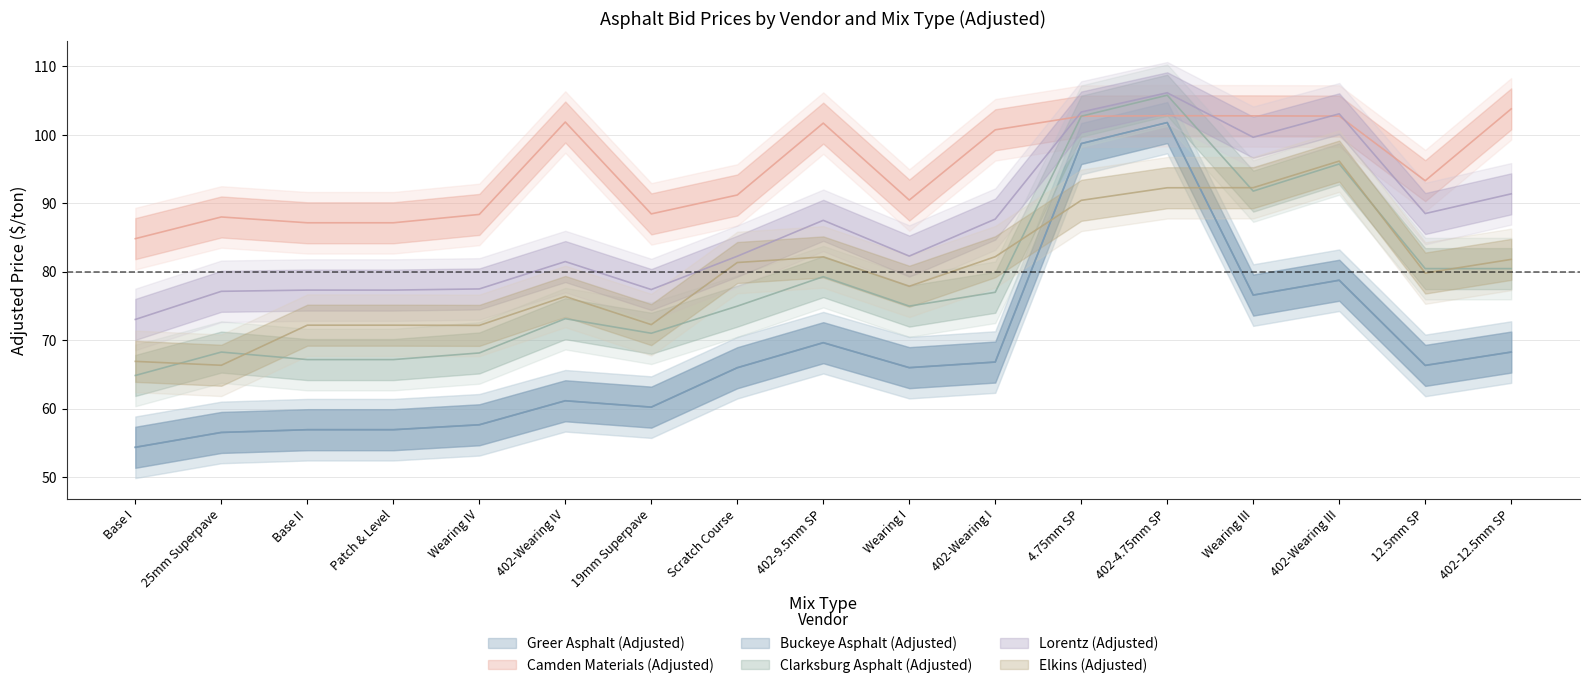

Reading left to right, what are all the values shown in this chart?

Greer Asphalt (Adjusted): 54.3	56.5	56.9	56.9	57.6	61.1	60.2	66.0	69.6	66.0	66.8	98.7	101.8	76.6	78.8	66.3	68.2
Camden Materials (Adjusted): 84.8	88.0	87.2	87.2	88.4	101.9	88.5	91.2	101.7	90.5	100.7	102.7	102.8	102.8	102.8	93.3	103.8
Buckeye Asphalt (Adjusted): 54.3	56.5	56.9	56.9	57.6	61.1	60.2	66.0	69.6	66.0	66.8	98.7	101.8	76.6	78.8	66.3	68.2
Clarksburg Asphalt (Adjusted): 64.8	68.2	67.2	67.2	68.1	73.1	71.0	75.0	79.3	75.0	77.0	102.7	105.8	91.8	95.8	80.5	80.5
Lorentz (Adjusted): 73.0	77.1	77.3	77.3	77.5	81.5	77.4	82.3	87.5	82.3	87.7	103.3	106.2	99.7	103.1	88.5	91.4
Elkins (Adjusted): 66.9	66.3	72.2	72.2	72.2	76.4	72.3	81.3	82.2	77.9	82.2	90.4	92.3	92.3	96.2	79.8	81.8